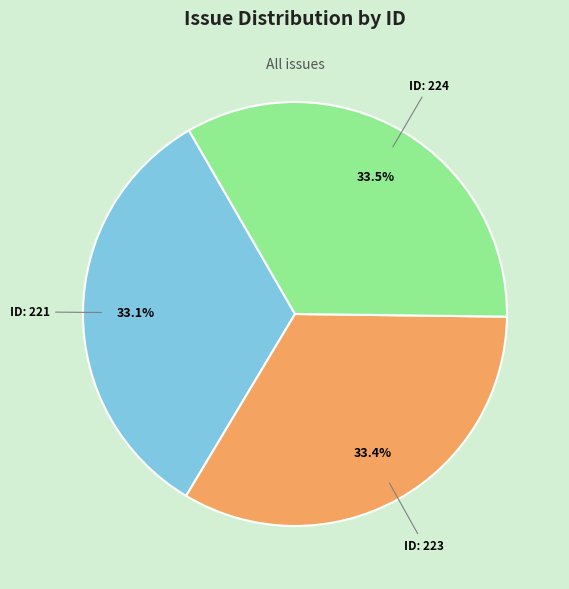

Is there a majority slice in this chart?

No